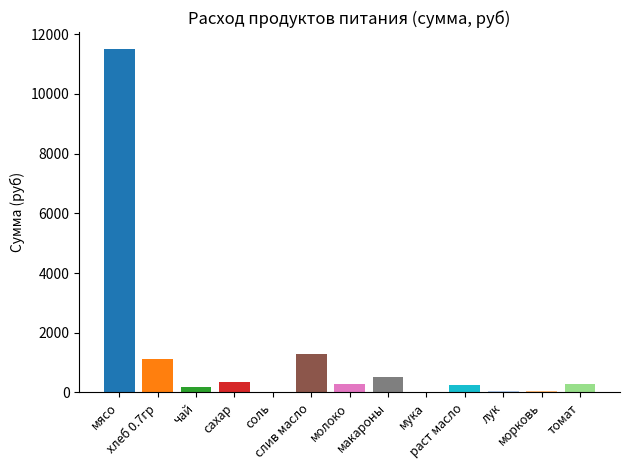

What is the sum of all values?

15914.1